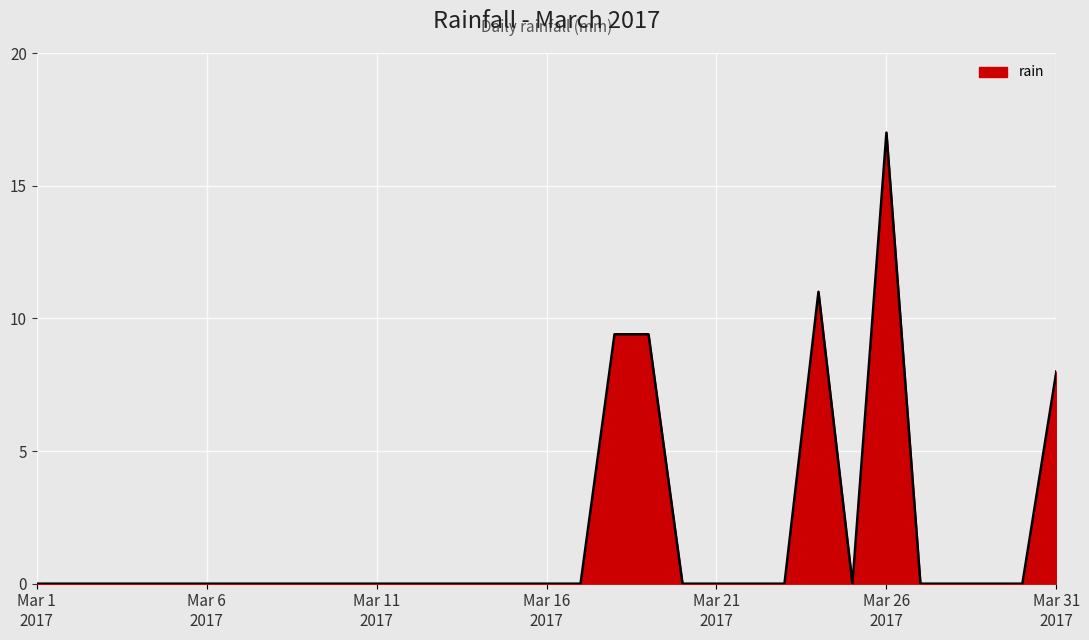

How many points are lower than both their immediate neighbors (excluding endpoints)?

1